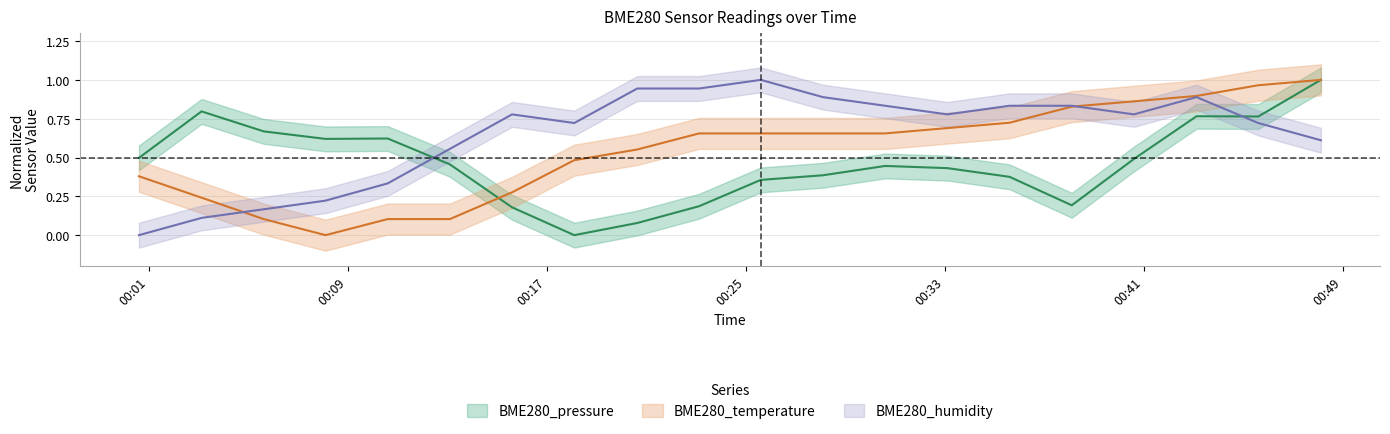

Which category has the highest value in the BME280_pressure series?

2022/08/11 00:48:07